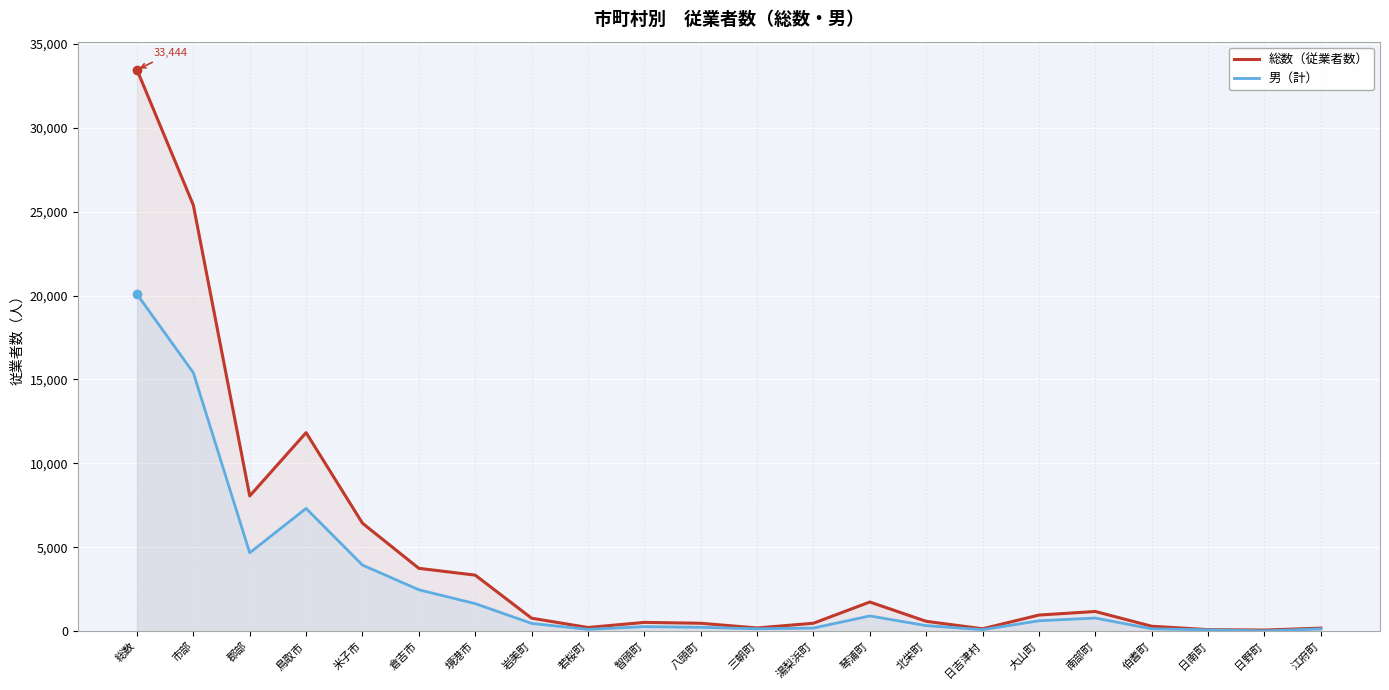

Reading left to right, transcribe all the data shown in this chart.

総数（従業者数）: 33444	25380	8064	11834	6441	3755	3350	786	230	535	484	203	485	1749	599	155	972	1185	305	104	78	194
男（計）: 20081	15401	4680	7322	3949	2477	1653	474	119	284	244	153	199	919	344	100	631	795	152	89	29	148